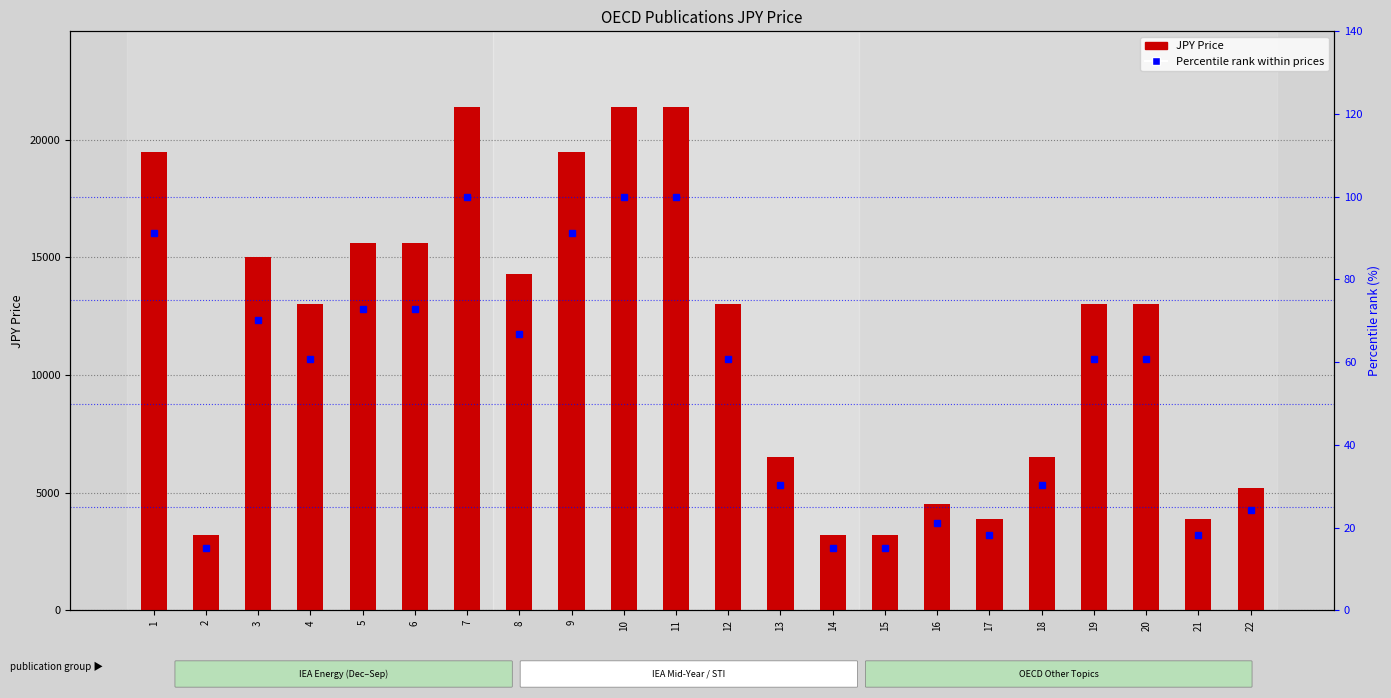

Which series changed the most between 6 and 17?

JPY Price